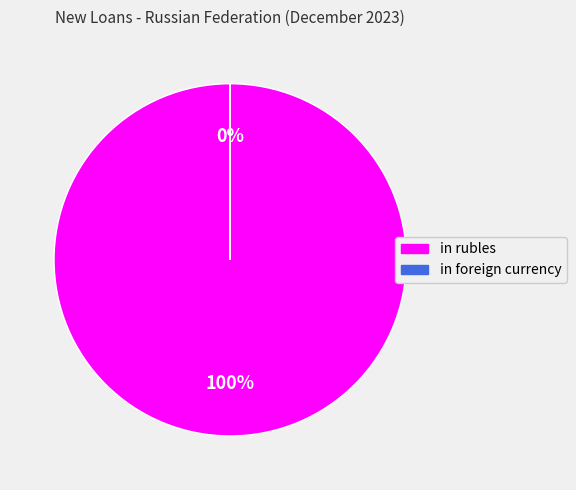

To the nearest percent, what percentage of the pie is in rubles?

100%